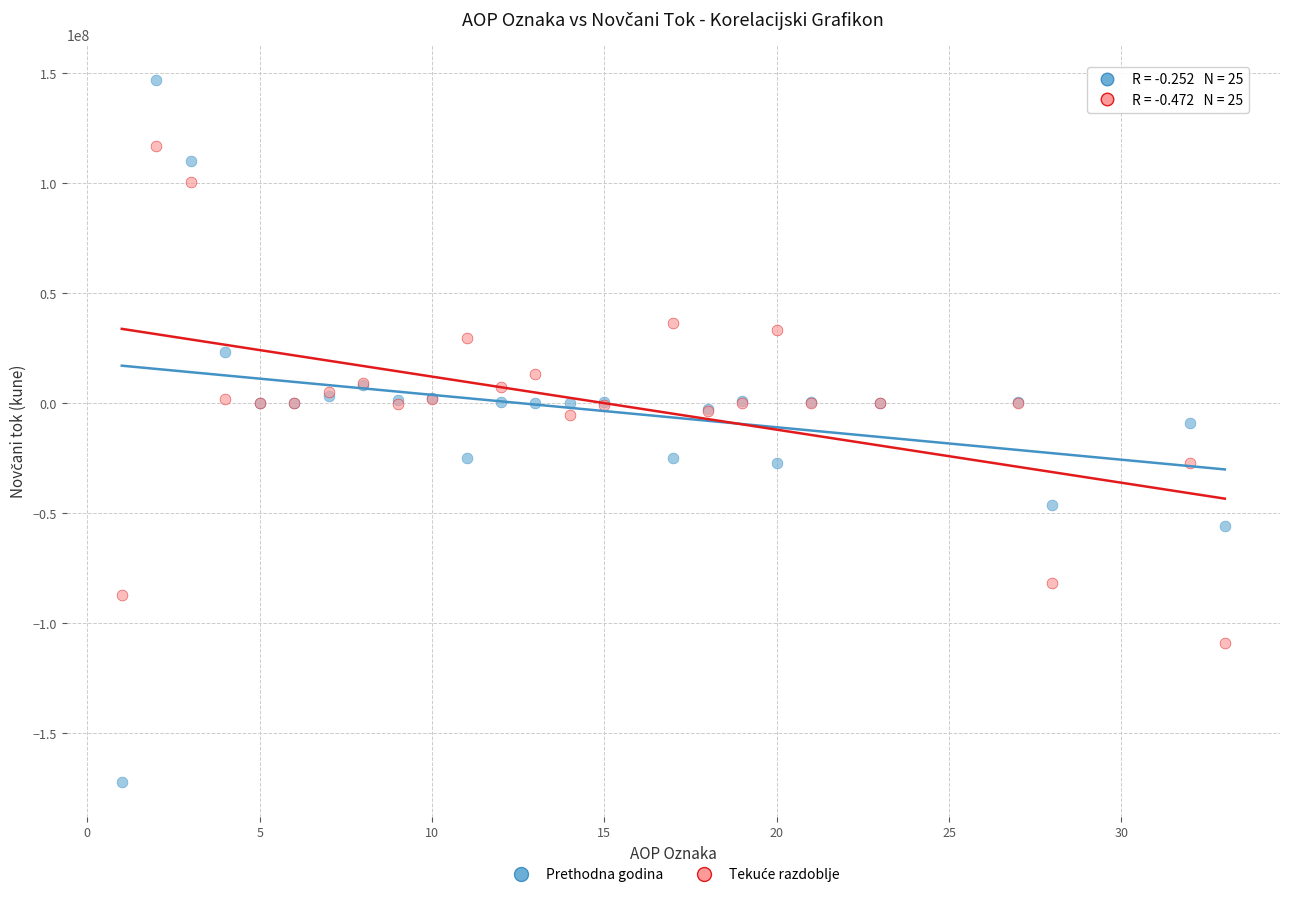

Which series contains the lowest Y value?

Prethodna godina